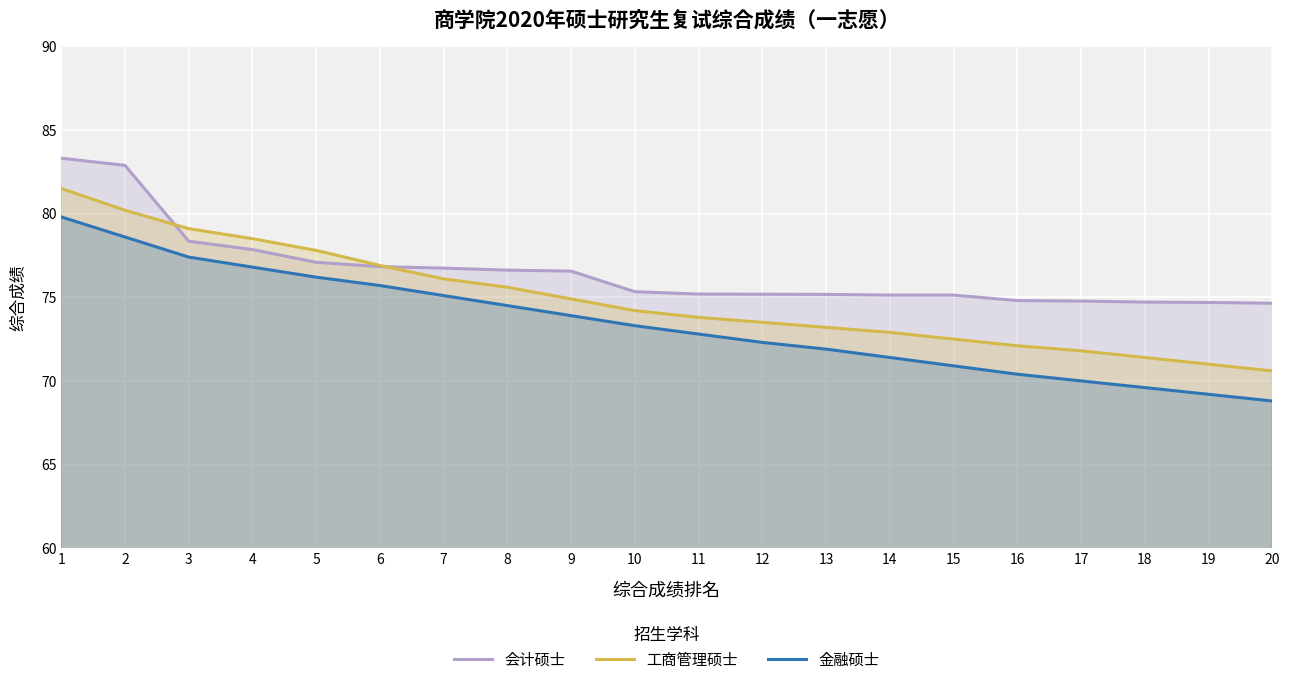

What is the difference between the maximum and minimum values in the 会计硕士 series?

8.7